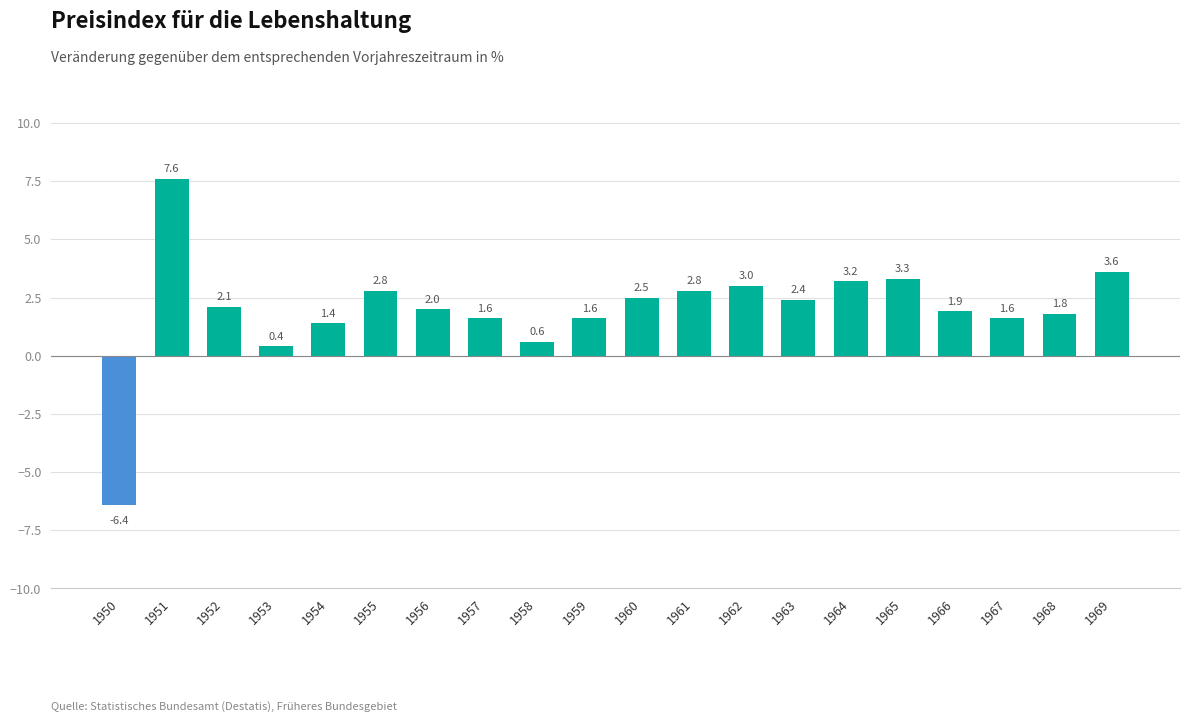

Is it true that the value at 1966 is 1.9?

True